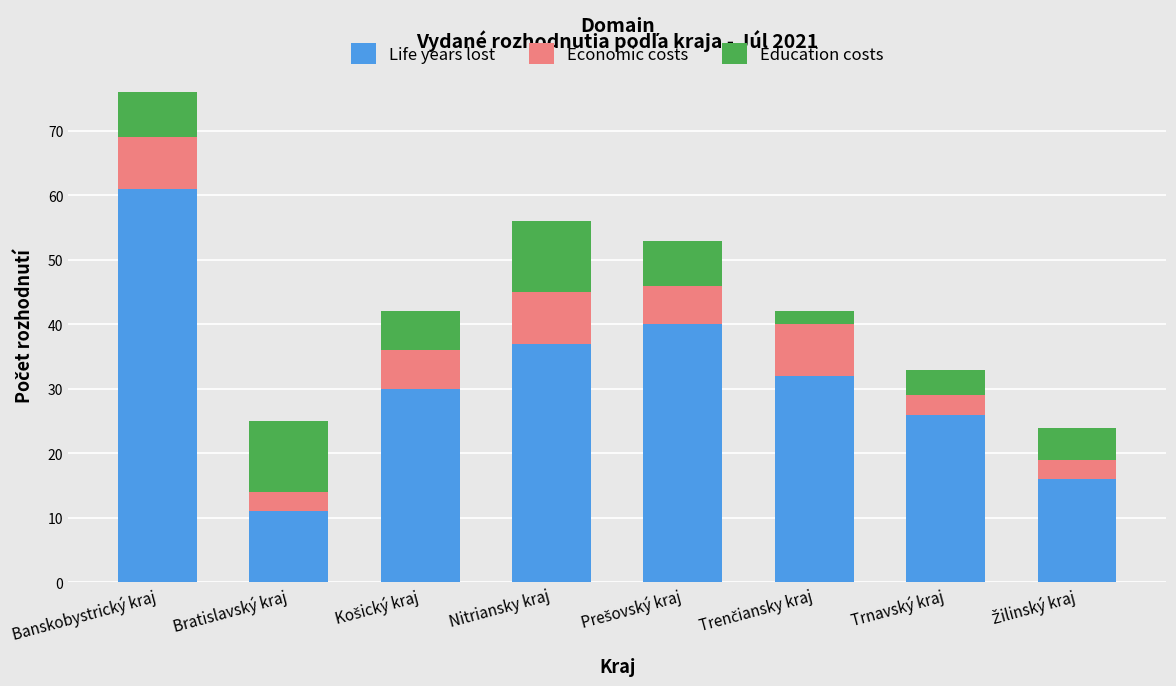

Which category has the lowest value in the Life years lost series?

Bratislavský kraj